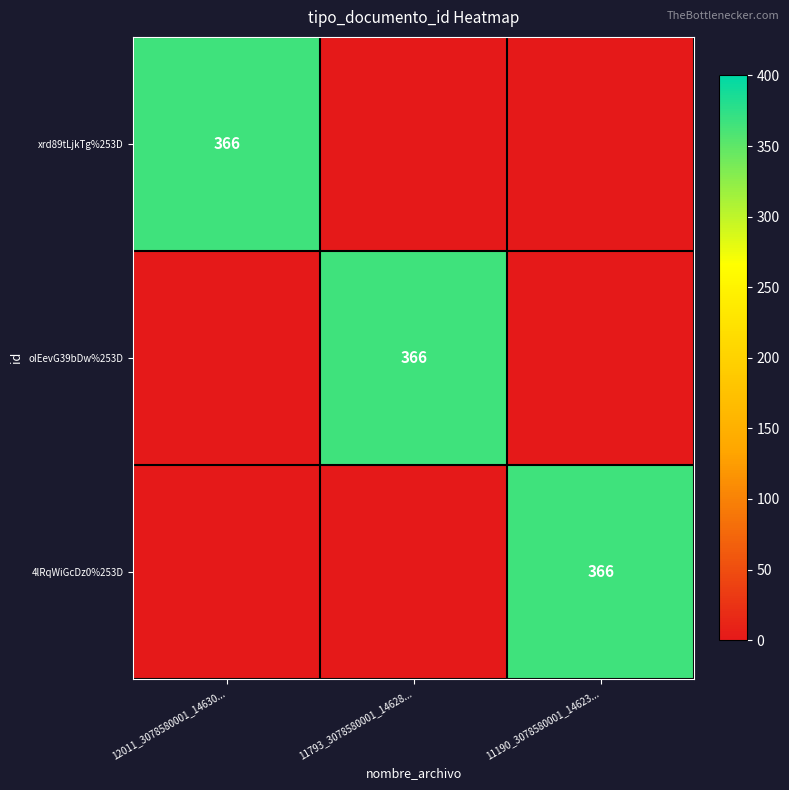

True or false: 4lRqWiGcDz0%253D has a value of 599 at 11190_3078580001_14623....

False